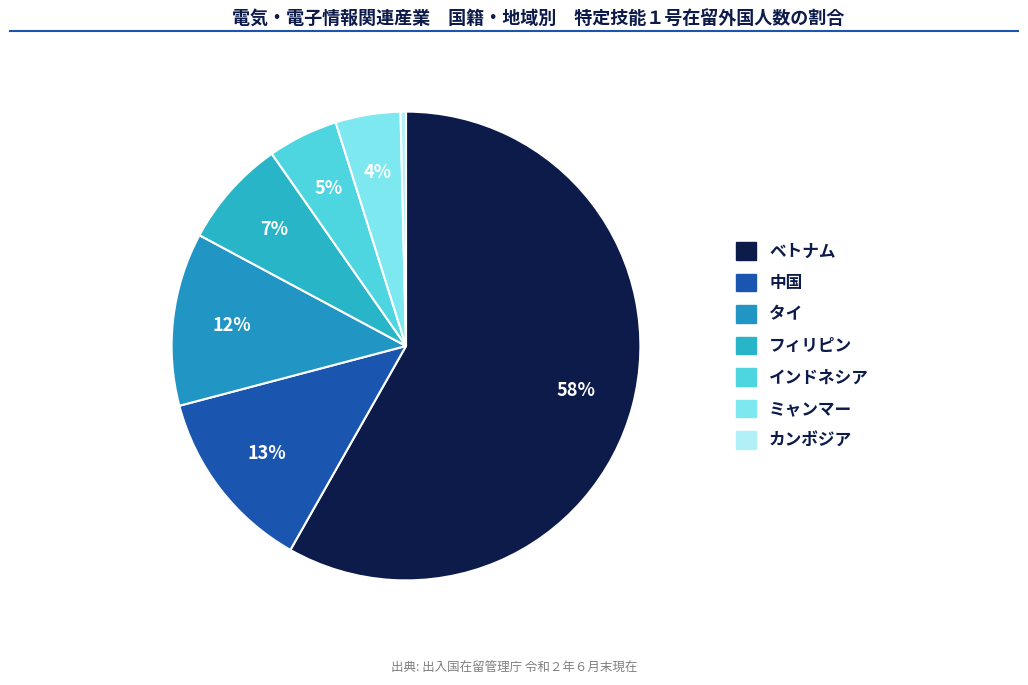

Is カンボジア the majority of the pie?

No